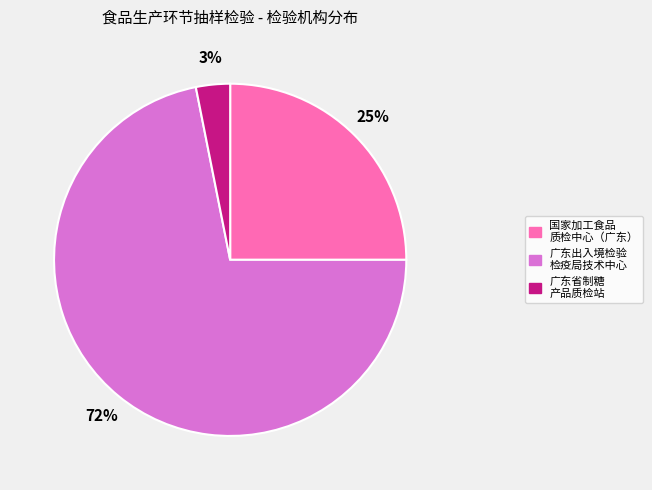

To the nearest percent, what percentage of the pie is 广东出入境检验 检疫局技术中心?

72%